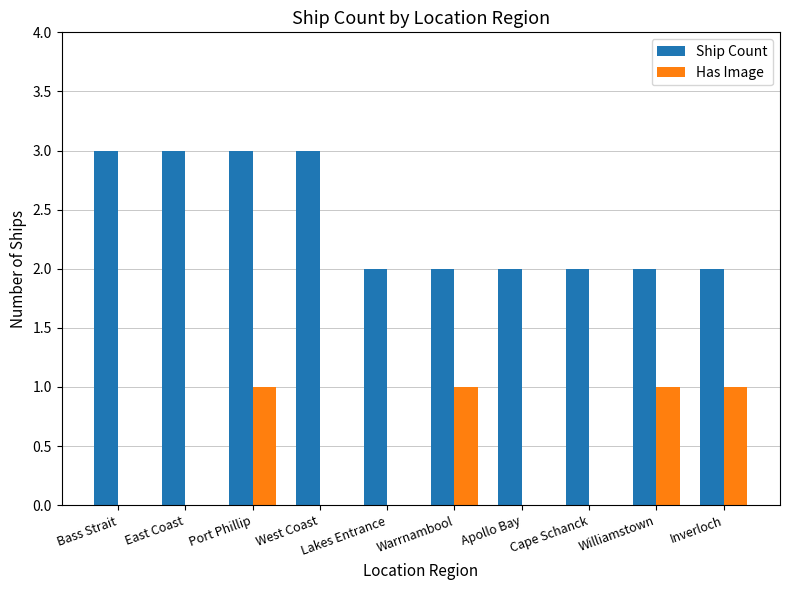

Are the bars grouped side by side (vs. stacked)?

Yes